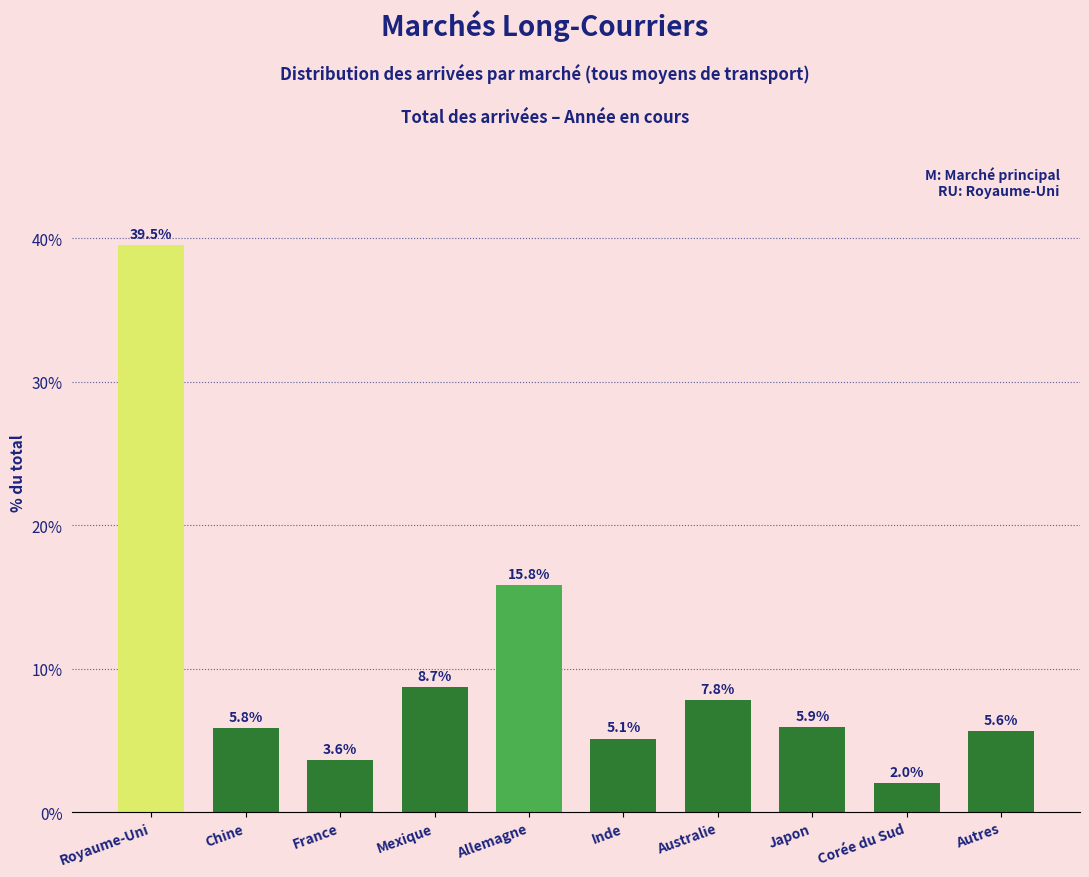

Reading right to left, extract all data points from this chart.

5.6	2.0	5.9	7.8	5.1	15.8	8.7	3.6	5.8	39.5